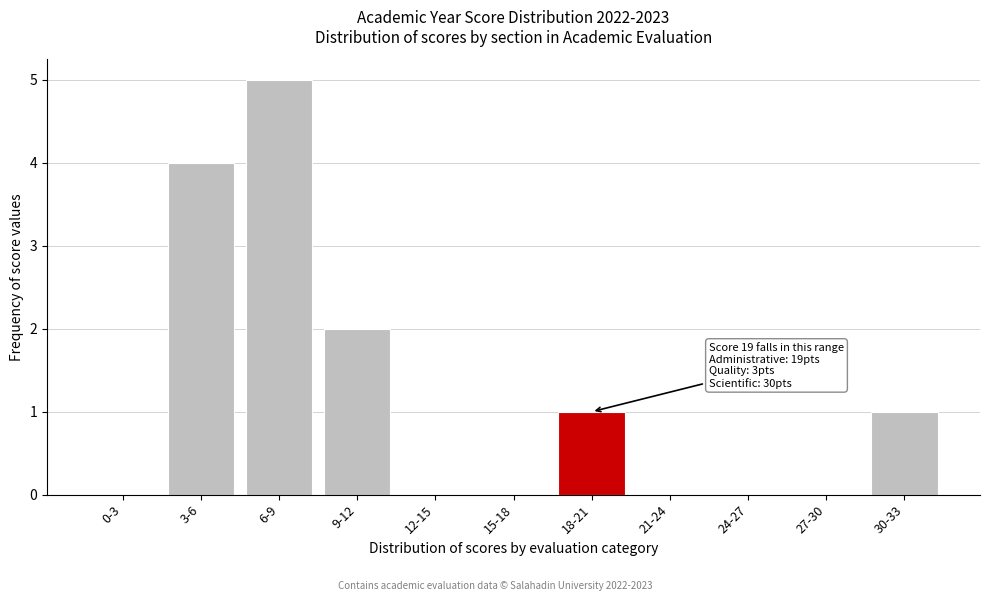

Reading left to right, transcribe all the data shown in this chart.

0-3=0	3-6=4	6-9=5	9-12=2	12-15=0	15-18=0	18-21=1	21-24=0	24-27=0	27-30=0	30-33=1